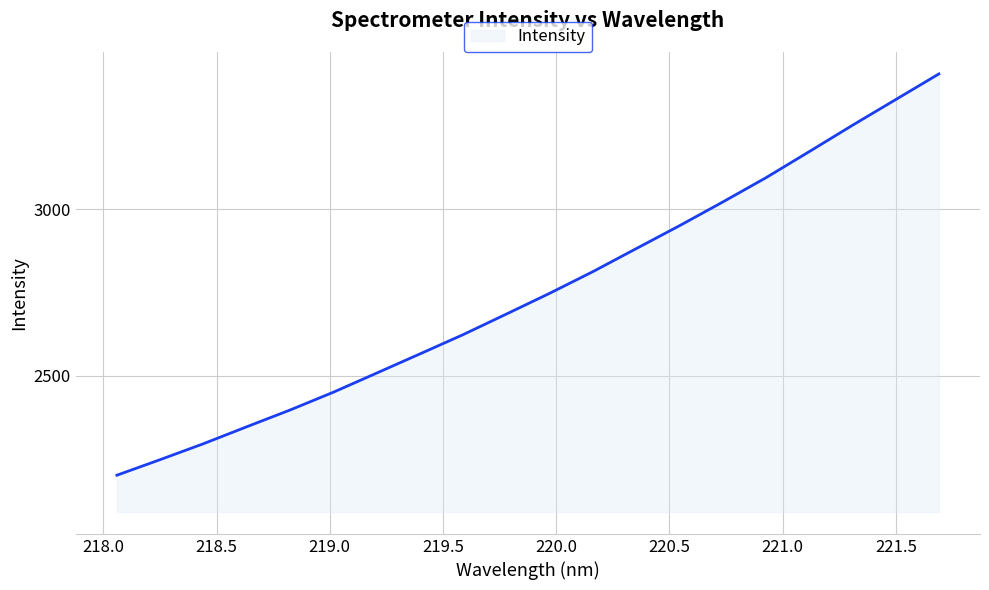

How many values exceed 2747?

10